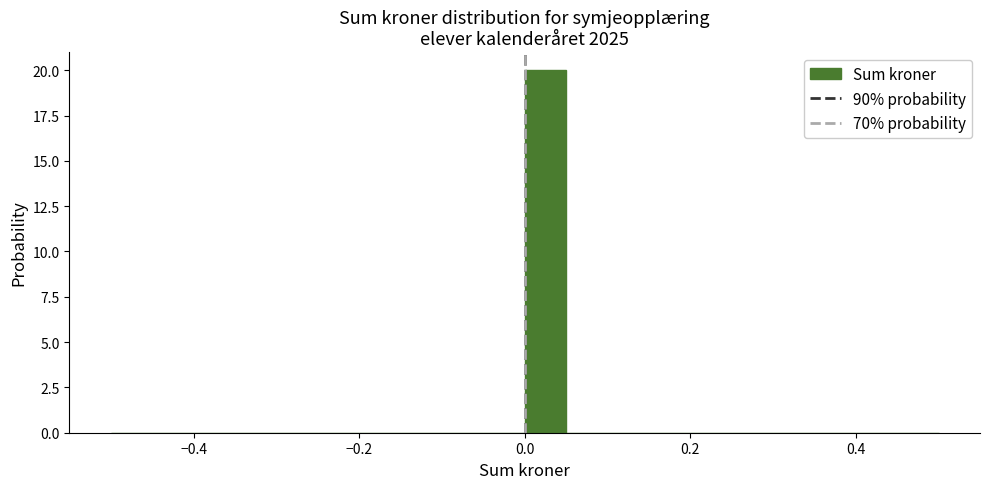

Around what value on the x-axis is the tallest bar? Give the approximate position of its centre, as read against the axis.

0.02